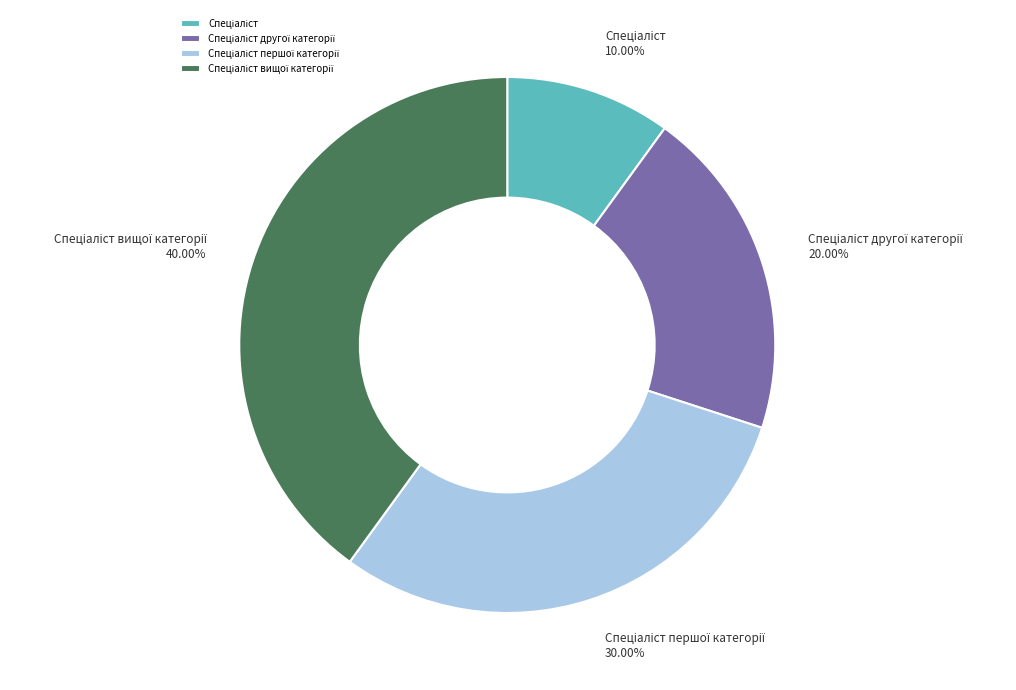

Is there a majority slice in this chart?

No